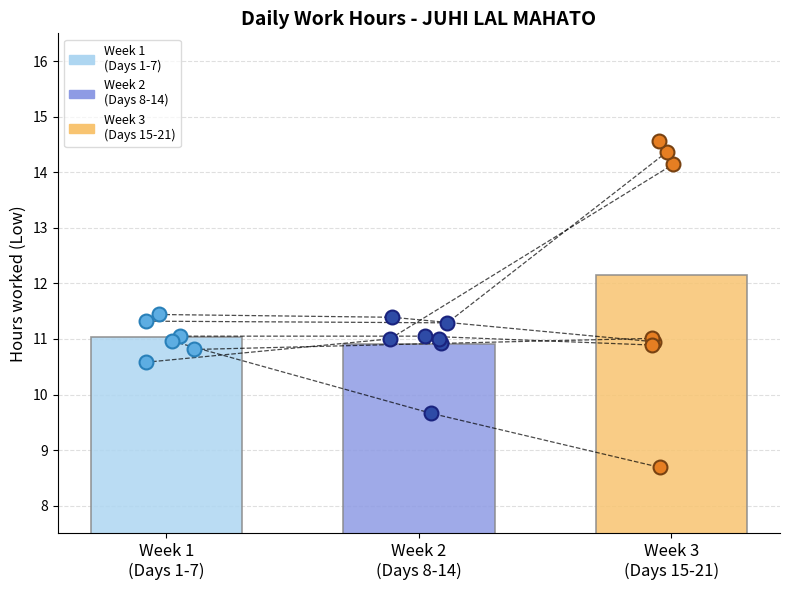

What is the change in value from 9 to 14?

+0.1